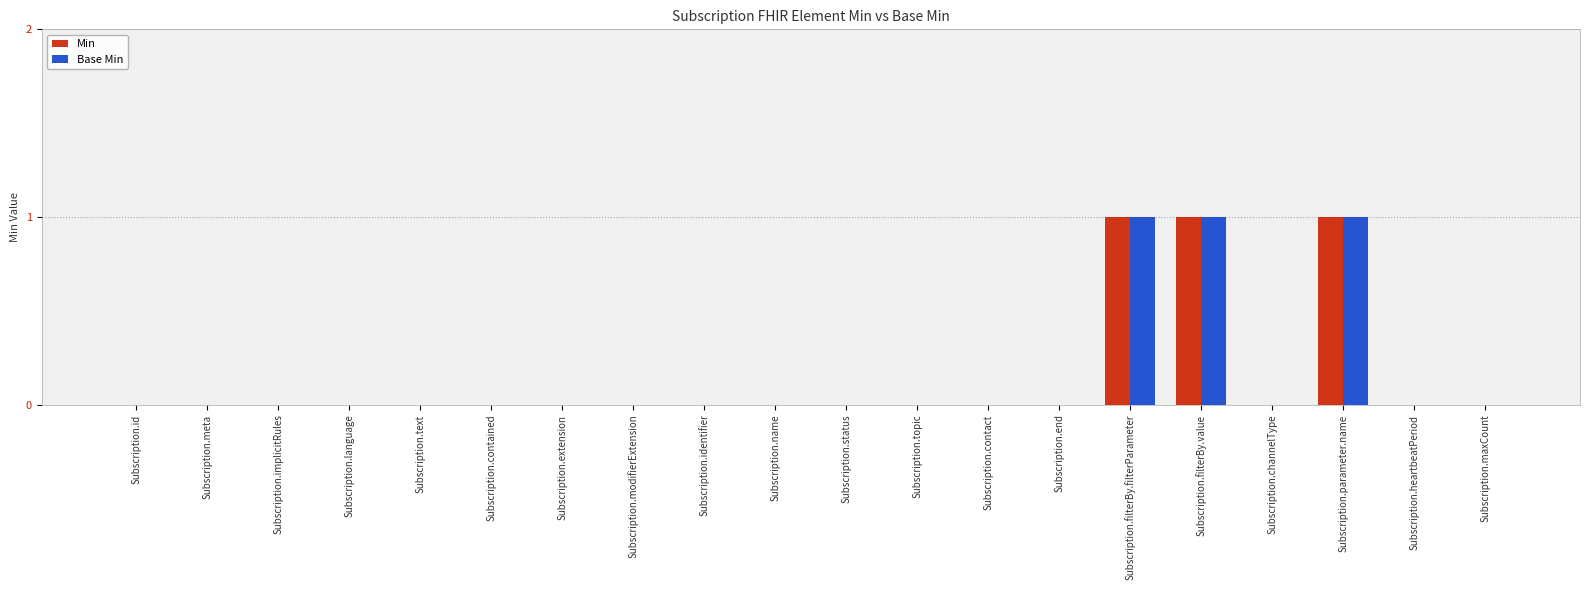

The Min series shows 0 at Subscription.topic. True or false?

True